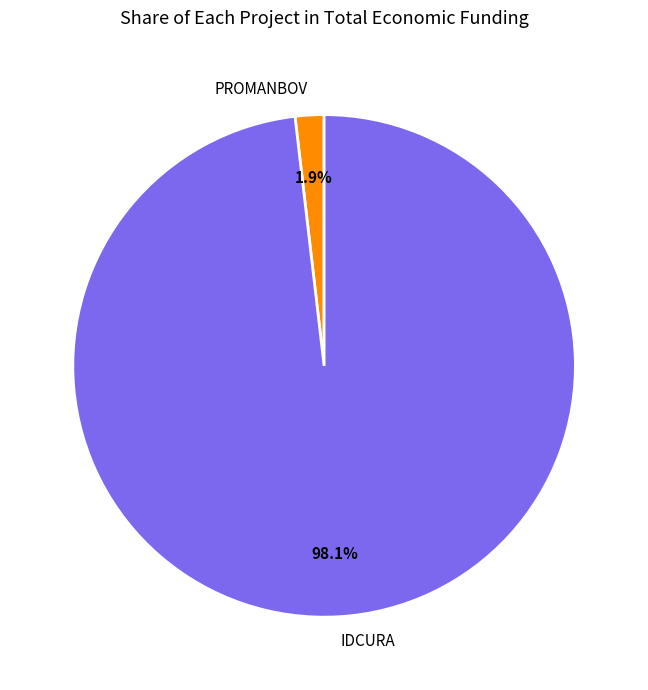

How many slices are in this pie chart?

2